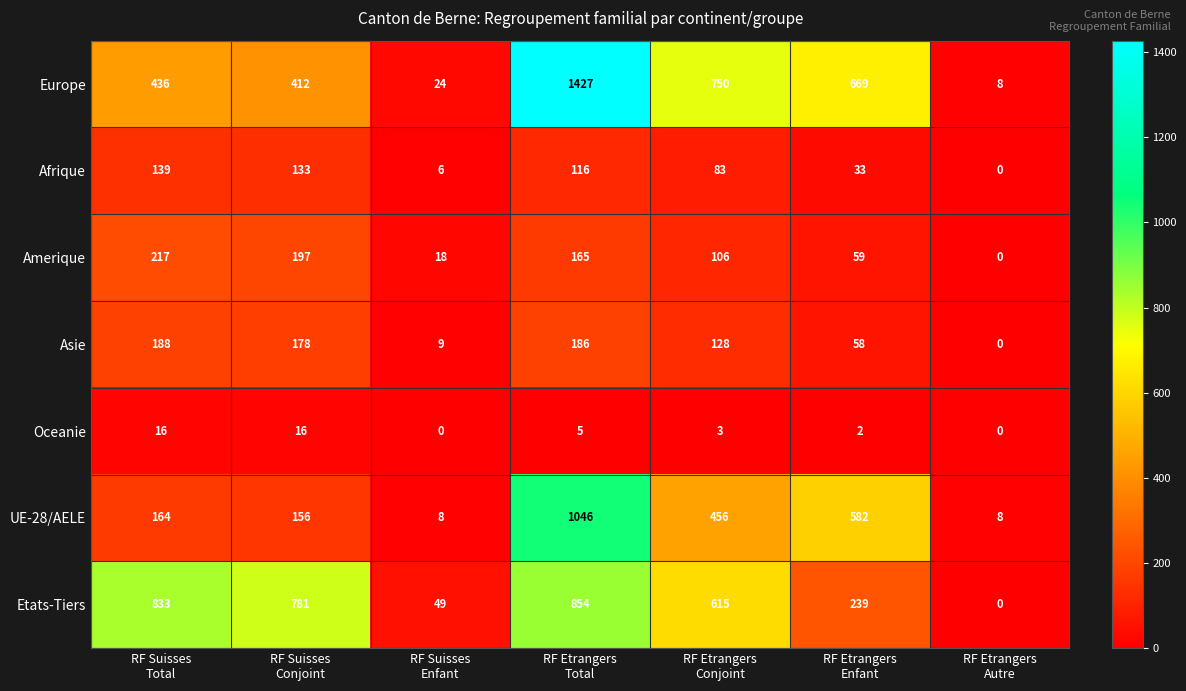

What is the highest value of the Asie series?

188